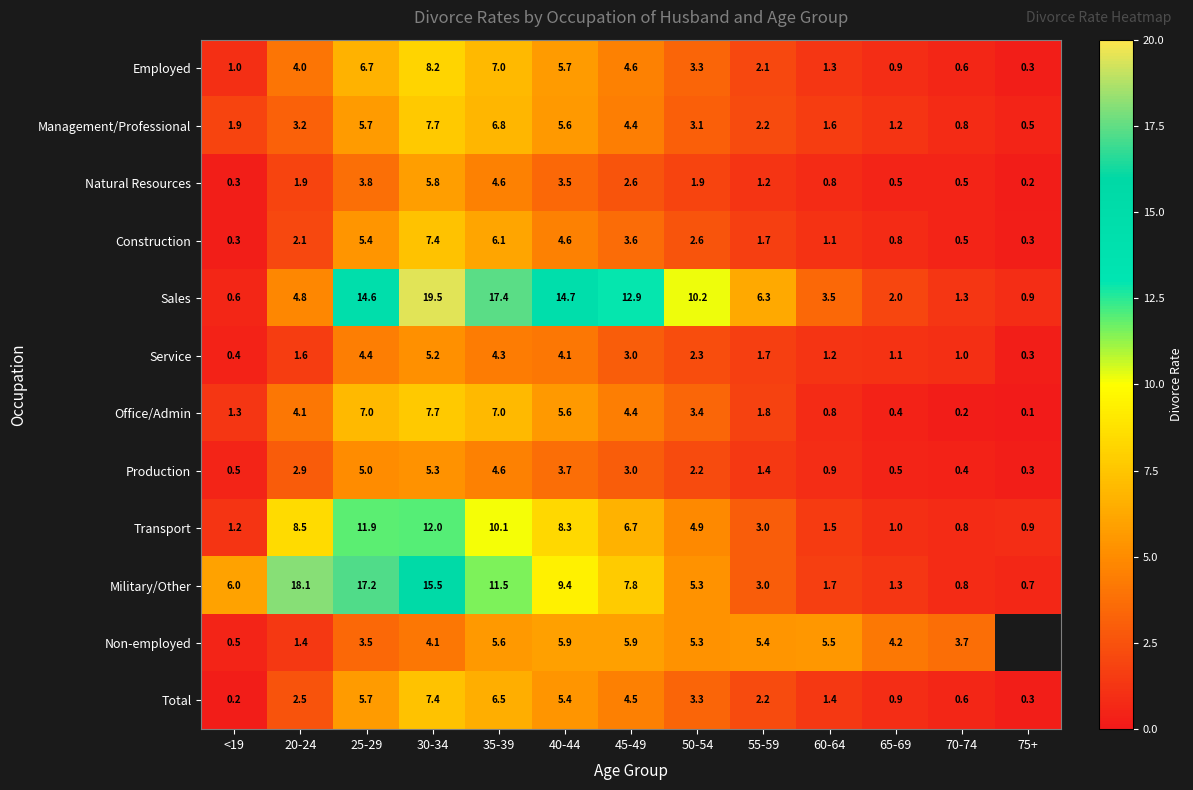

At which category does the chart reach its peak across all series?

30-34